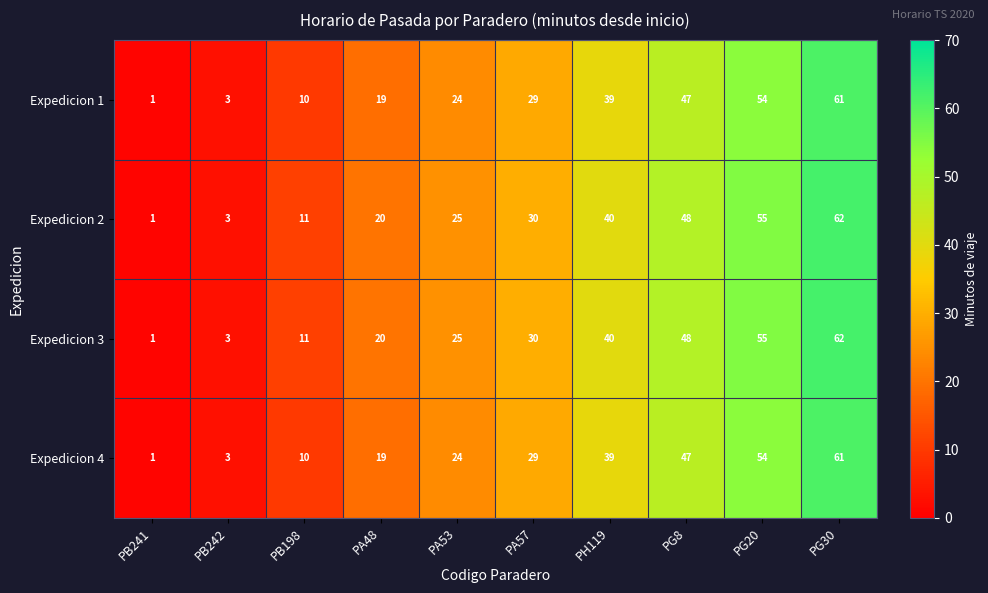

What value does the Expedicion 1 series have at PH119, to the nearest 5?

40